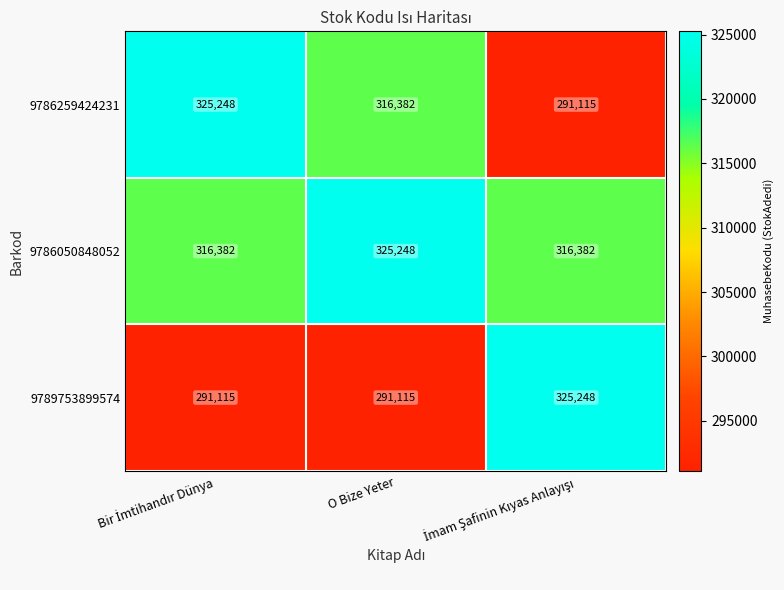

What is the lowest value of the 9786259424231 series?

291115